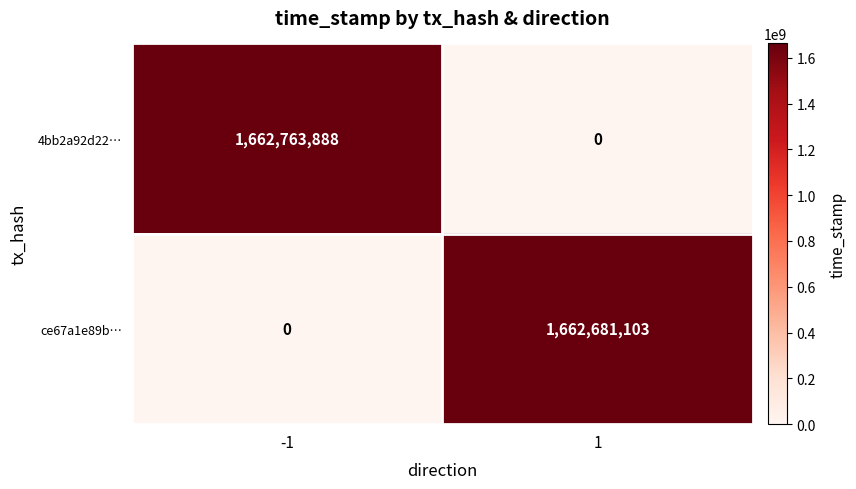

Reading left to right, list all the values displayed in this chart.

4bb2a92d22…: -1=1662763888	1=0
ce67a1e89b…: -1=0	1=1662681103